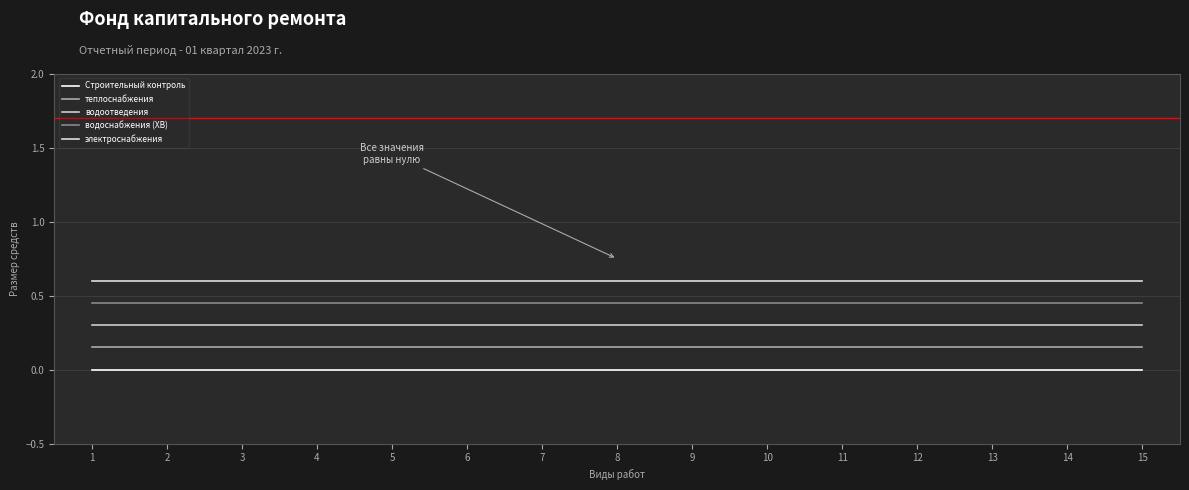

What are all the series names shown in the legend?

Строительный контроль, теплоснабжения, водоотведения, водоснабжения (ХВ), электроснабжения